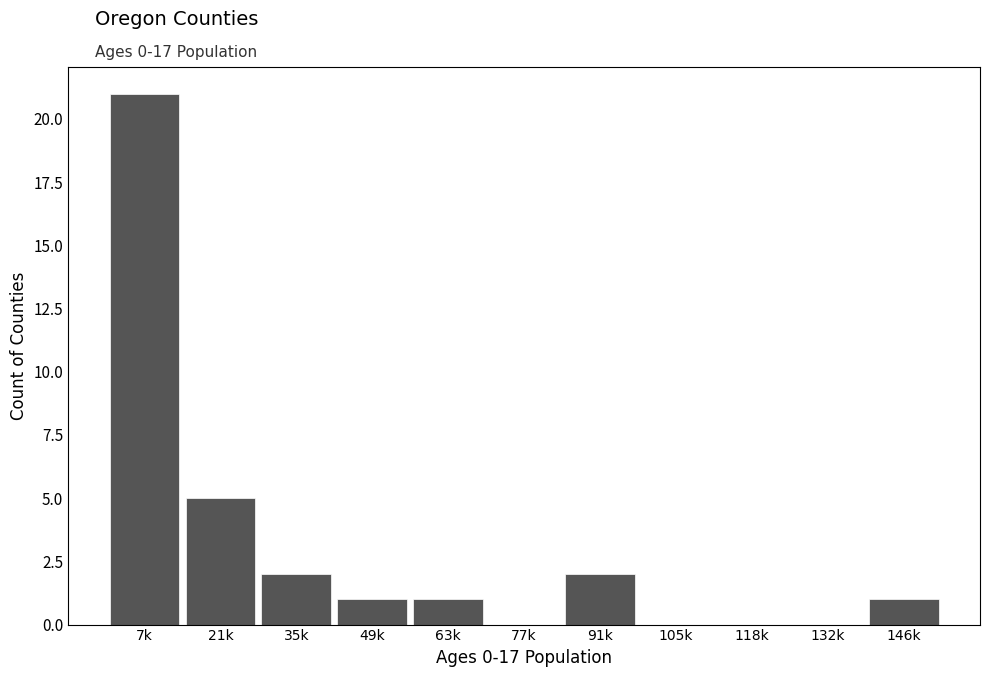

Reading right to left, transcribe all the data shown in this chart.

146k=1	132k=0	118k=0	105k=0	91k=2	77k=0	63k=1	49k=1	35k=2	21k=5	7k=21